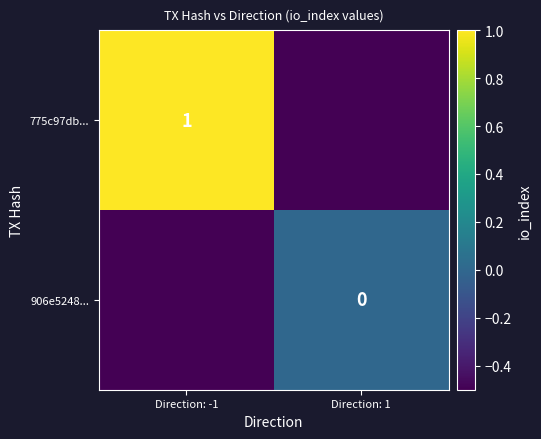

The value of 906e5248... at Direction: -1 is -0.7. True or false?

False